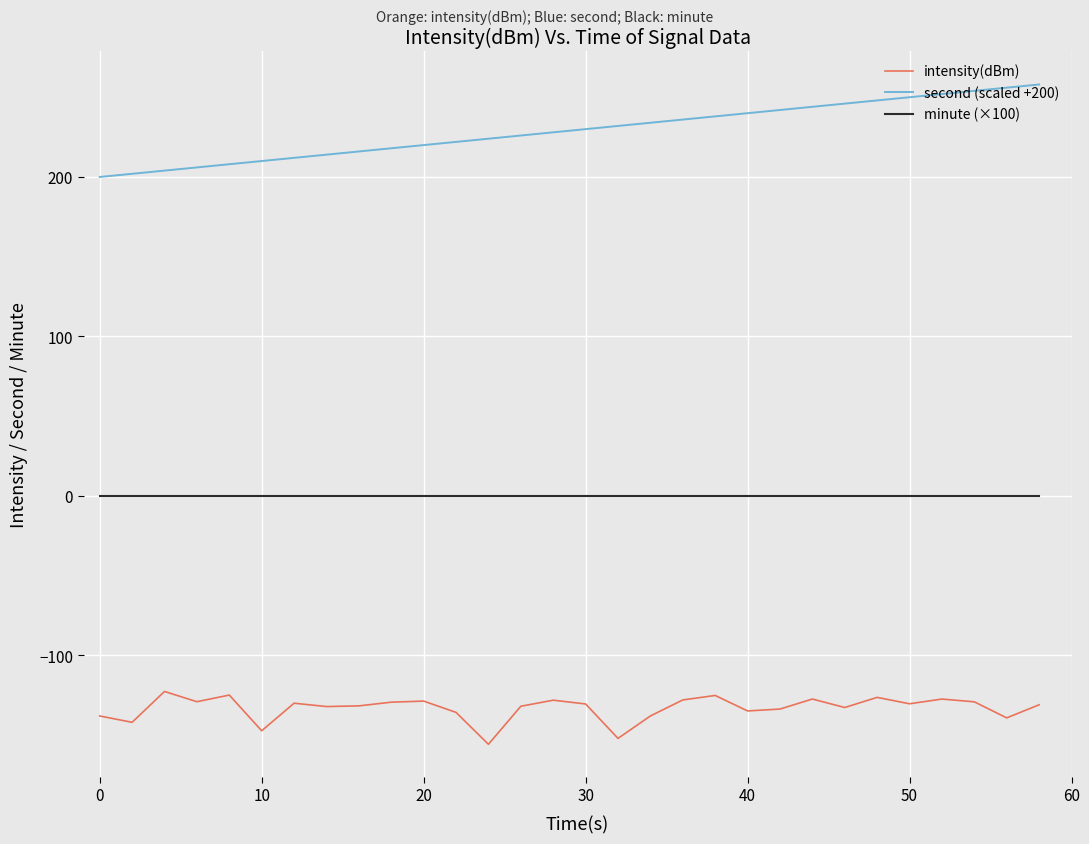

How many lines are shown in the chart?

3